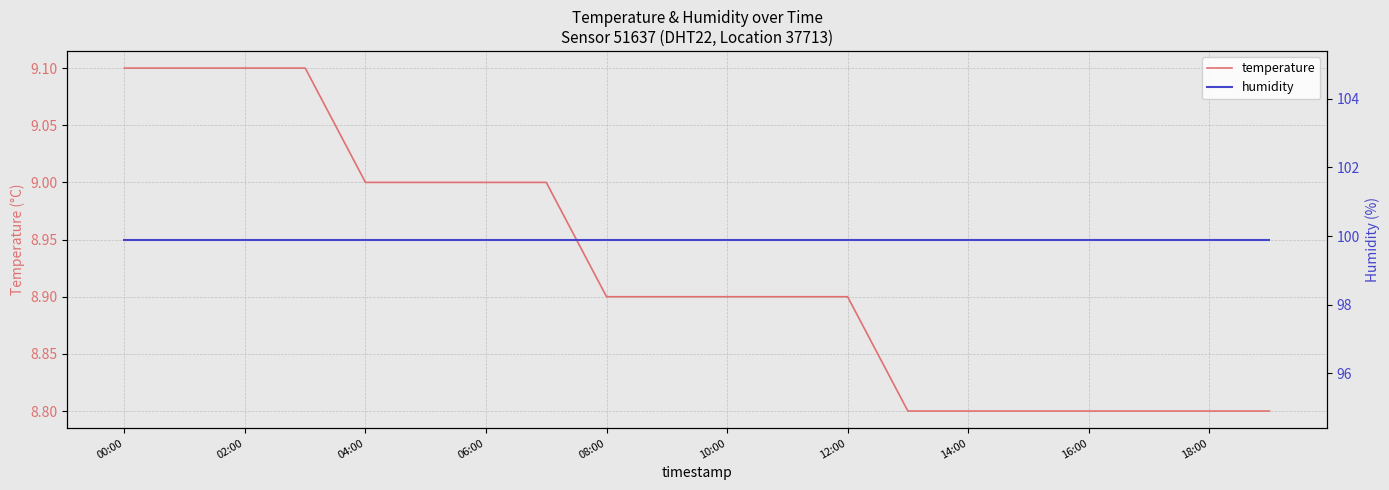

The temperature series shows 11.6 at 14:00. True or false?

False